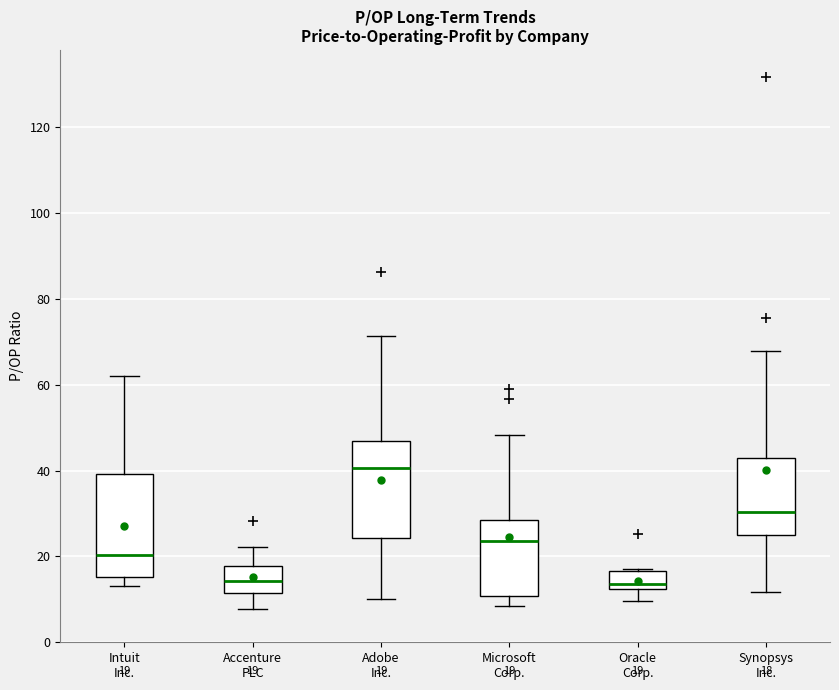

Which box has the highest median line?

Adobe Inc.